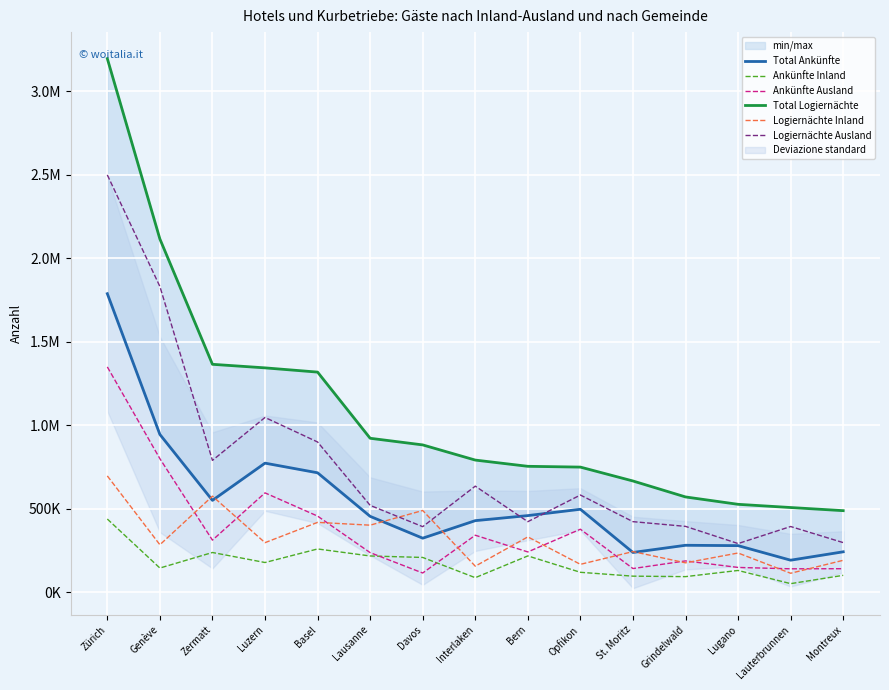

The value of Total Logiernächte at Luzern is 2360223. True or false?

False